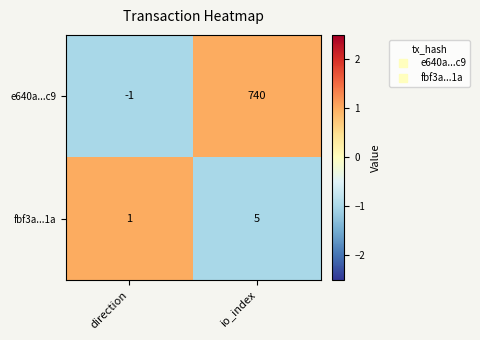

Which series has the largest range (max minus min)?

e640a...c9